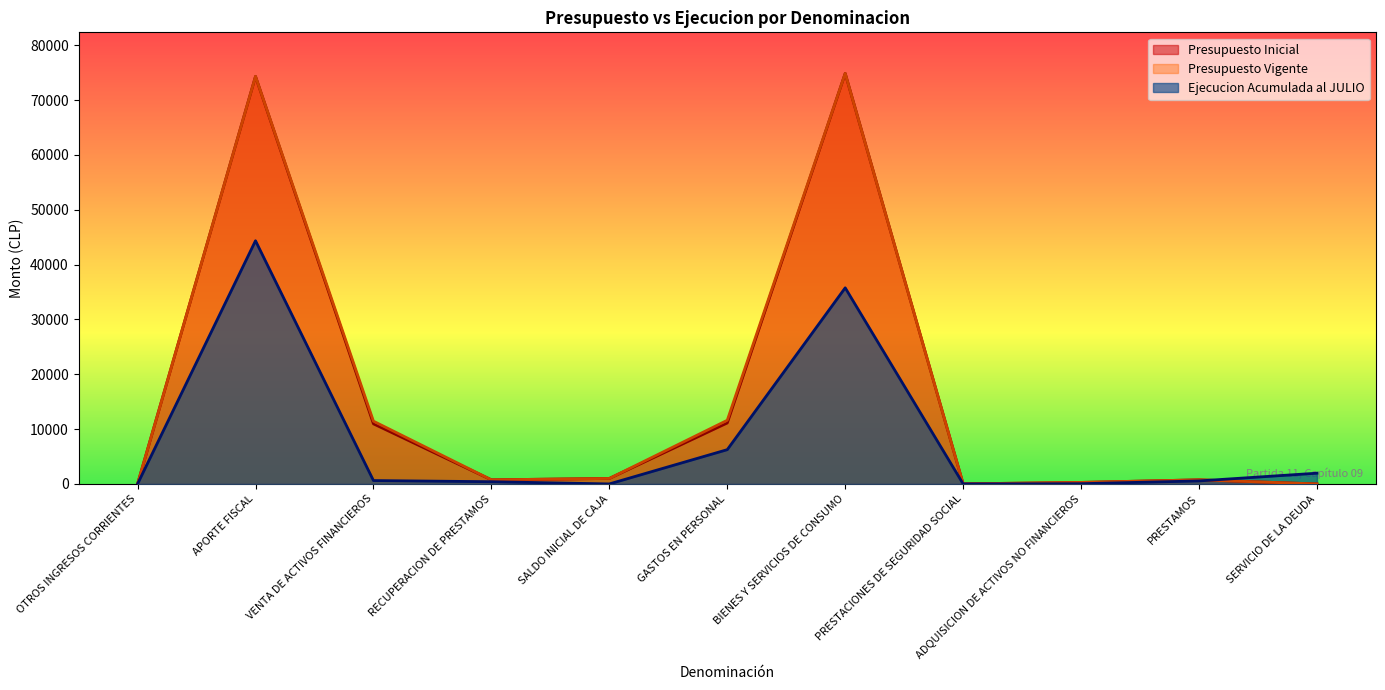

The value of Ejecucion Acumulada al JULIO at BIENES Y SERVICIOS DE CONSUMO is 35757. True or false?

True